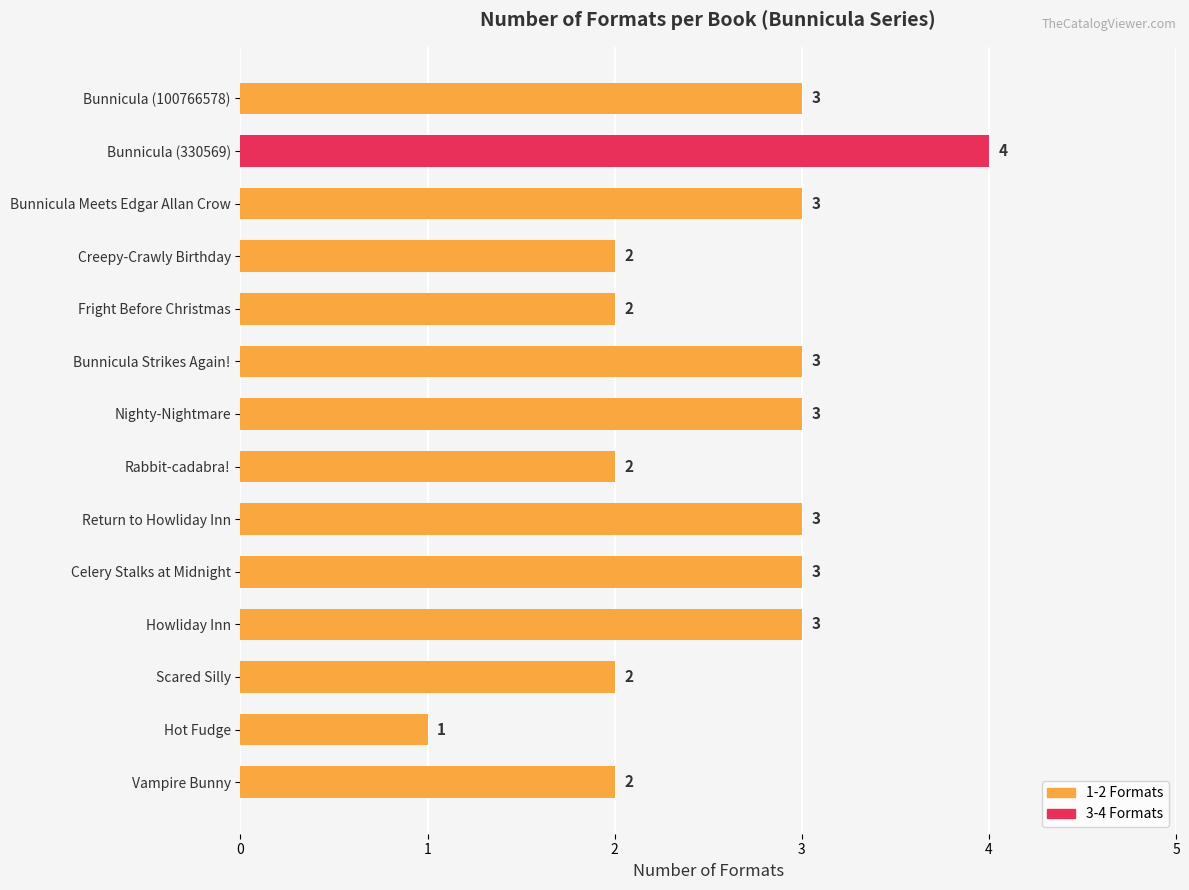

Which category has the highest value across all series?

Bunnicula (330569)